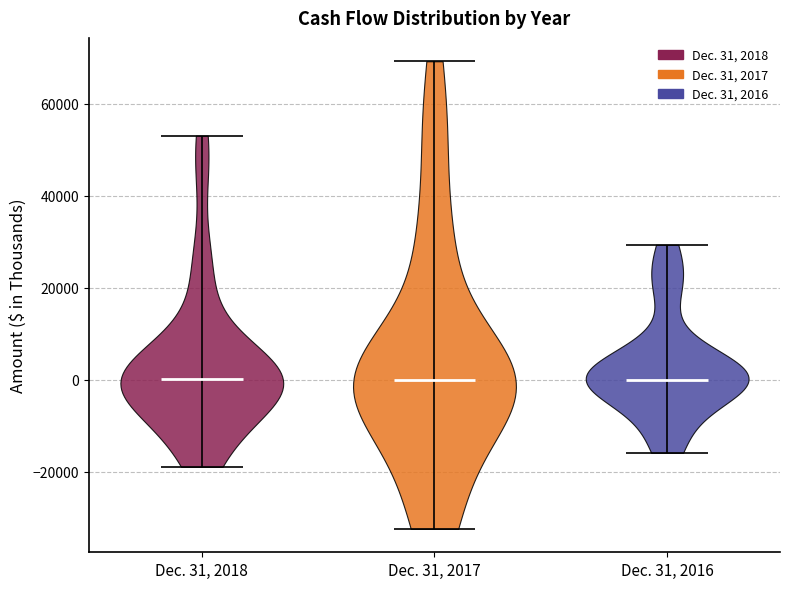

Reading left to right, read every violin against the y-axis: where its median line is, and the lowest and highest points it reaches. The values are not printed on the chart, so give them approximately, as read against the axis.

Dec. 31, 2018: median line 0, lowest point -18000, highest point 54000
Dec. 31, 2017: median line 0, lowest point -32000, highest point 70000
Dec. 31, 2016: median line 0, lowest point -16000, highest point 30000